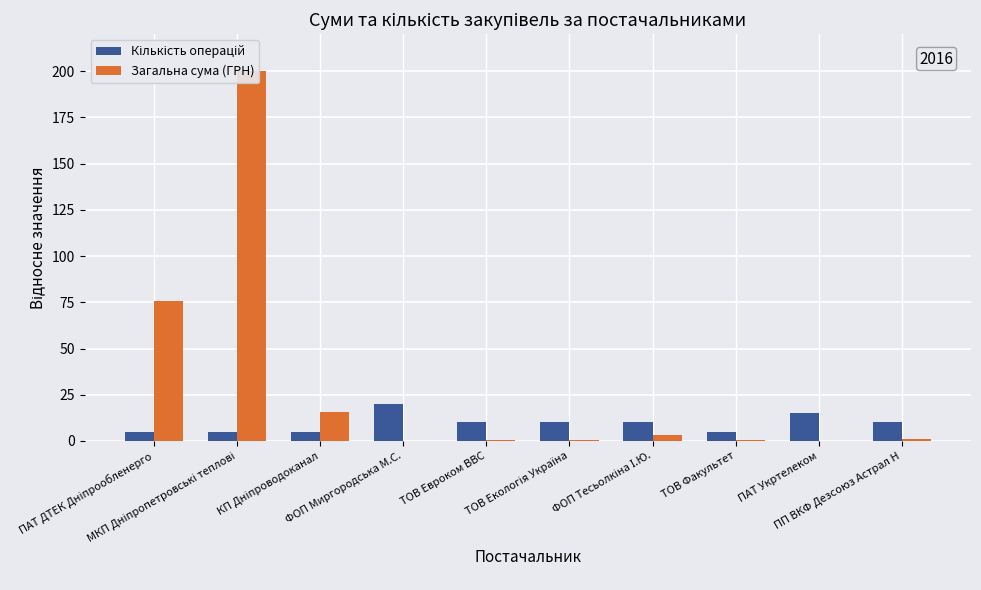

Between ПАТ Укртелеком and ПП ВКФ Дезсоюз Астрал Н, which is larger?

ПАТ Укртелеком